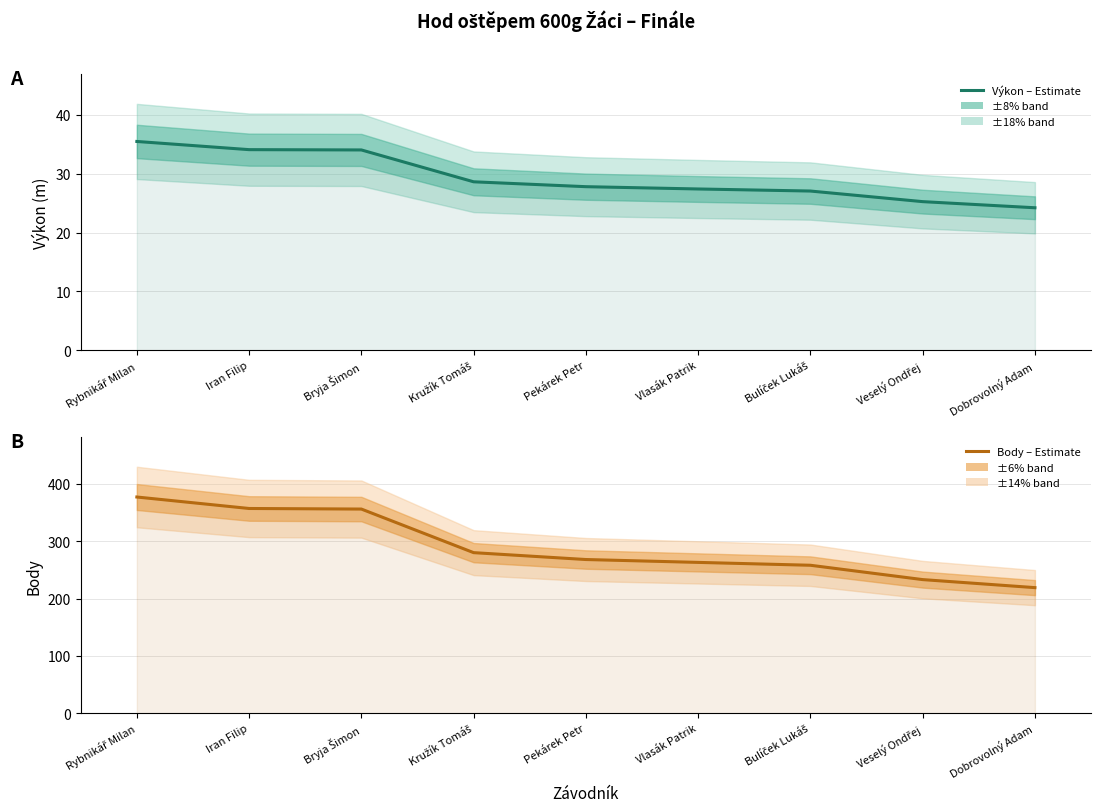

What is the difference between the highest and lowest values at Pekárek Petr?

240.2